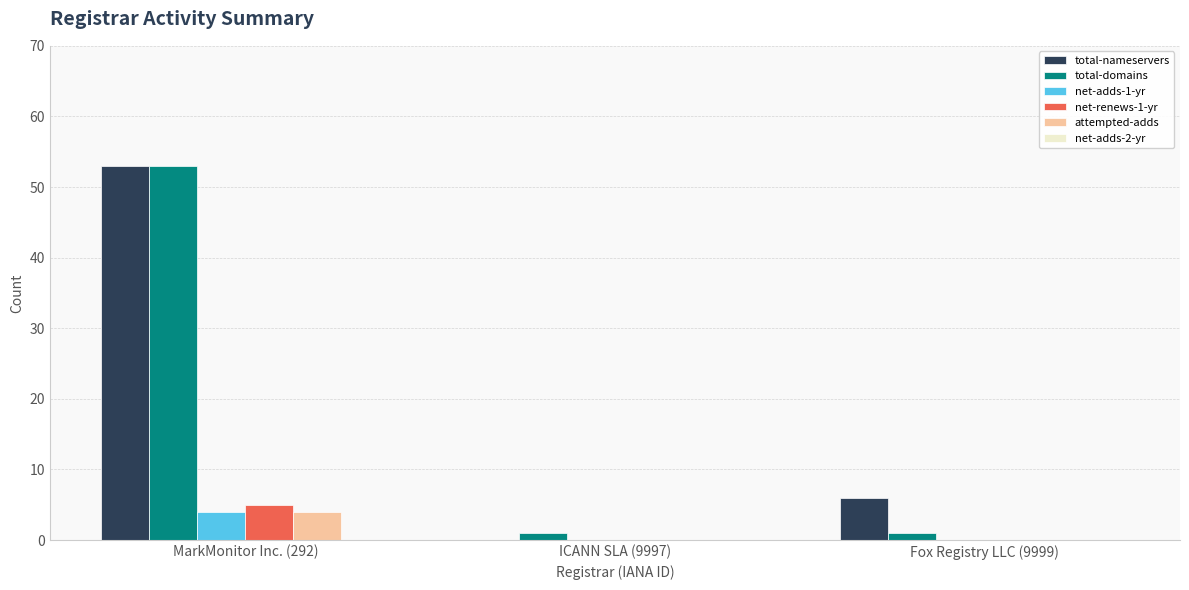

Which series has the widest spread of values?

total-nameservers